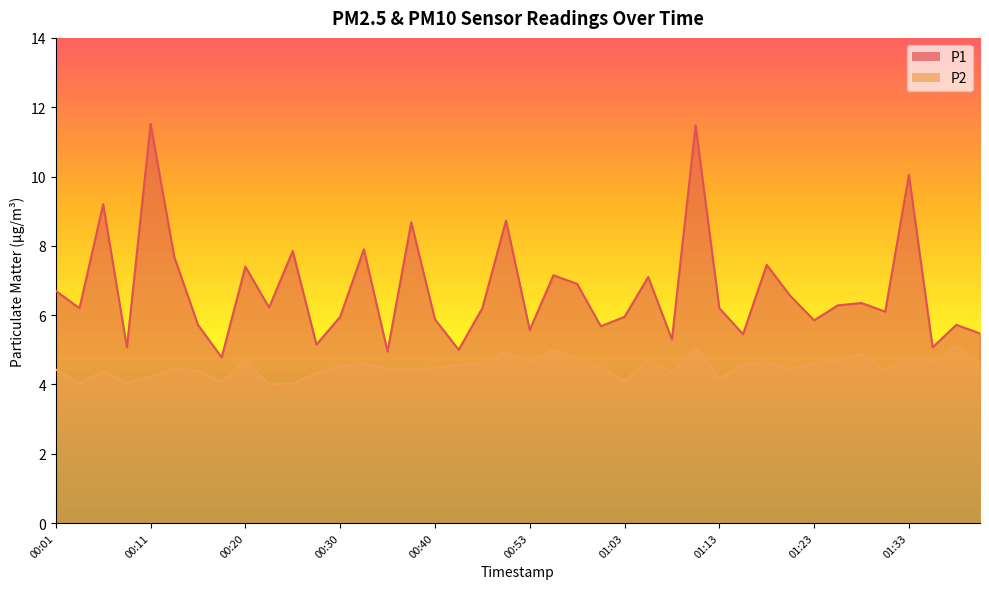

Reading left to right, what are all the values shown in this chart?

P1: 00:01=6.7	00:03=6.2	00:06=9.2	00:08=5.1	00:11=11.5	00:13=7.7	00:15=5.7	00:18=4.8	00:20=7.4	00:23=6.2	00:25=7.8	00:28=5.2	00:30=6.0	00:32=7.9	00:35=5.0	00:37=8.7	00:40=5.9	00:43=5.0	00:45=6.2	00:48=8.7	00:53=5.6	00:55=7.2	00:58=6.9	01:00=5.7	01:03=6.0	01:05=7.1	01:08=5.3	01:10=11.5	01:13=6.2	01:15=5.5	01:17=7.5	01:20=6.5	01:23=5.8	01:25=6.3	01:28=6.3	01:30=6.1	01:33=10.1	01:36=5.1	01:38=5.7	01:40=5.5
P2: 00:01=4.4	00:03=4.0	00:06=4.4	00:08=4.0	00:11=4.2	00:13=4.5	00:15=4.4	00:18=4.1	00:20=4.7	00:23=4.0	00:25=4.0	00:28=4.3	00:30=4.5	00:32=4.6	00:35=4.5	00:37=4.5	00:40=4.5	00:43=4.6	00:45=4.6	00:48=5.0	00:53=4.7	00:55=5.0	00:58=4.8	01:00=4.5	01:03=4.1	01:05=4.7	01:08=4.3	01:10=5.0	01:13=4.2	01:15=4.6	01:17=4.7	01:20=4.5	01:23=4.6	01:25=4.7	01:28=4.9	01:30=4.4	01:33=4.8	01:36=4.7	01:38=5.1	01:40=4.6